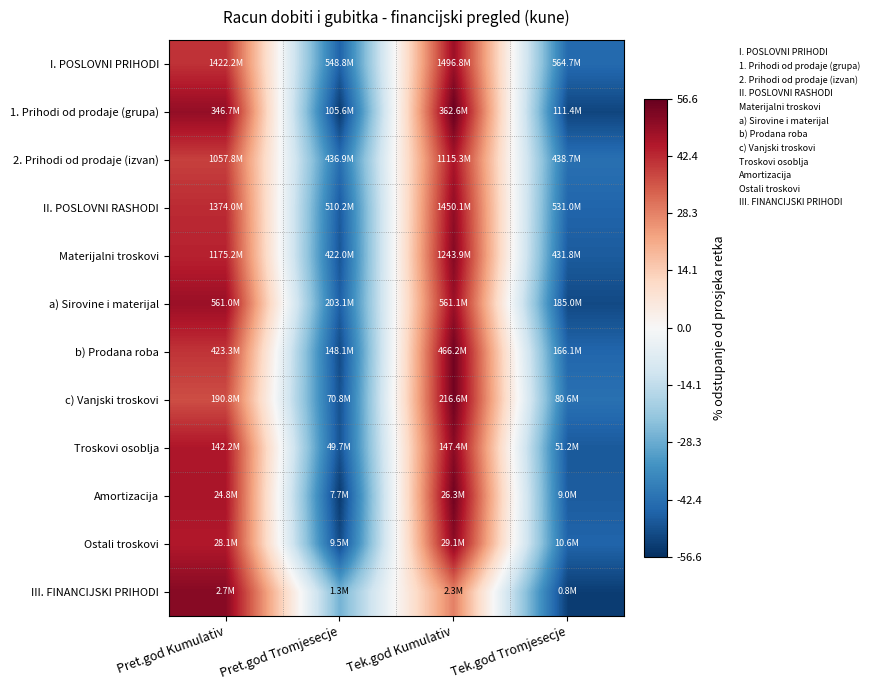

Which label corresponds to the largest value in the chart?

Tek.god Kumulativ